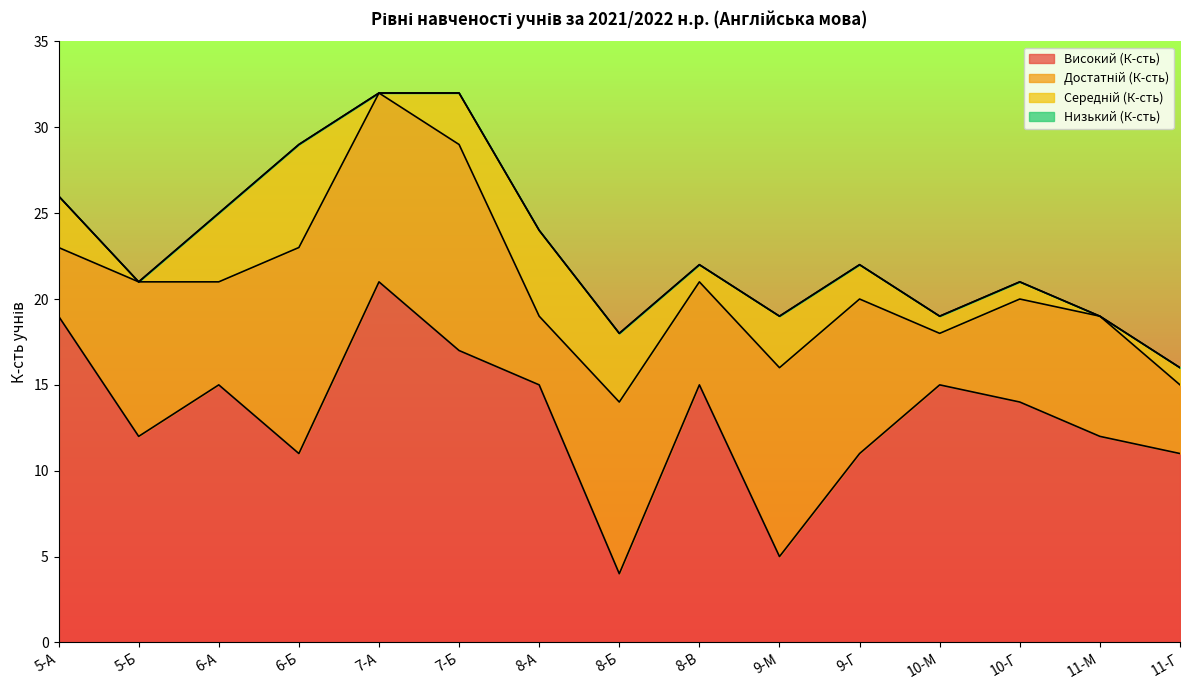

Rank the series by their maximum value, from highest to lowest.

Високий (К-сть), Достатній (К-сть), Середній (К-сть), Низький (К-сть)